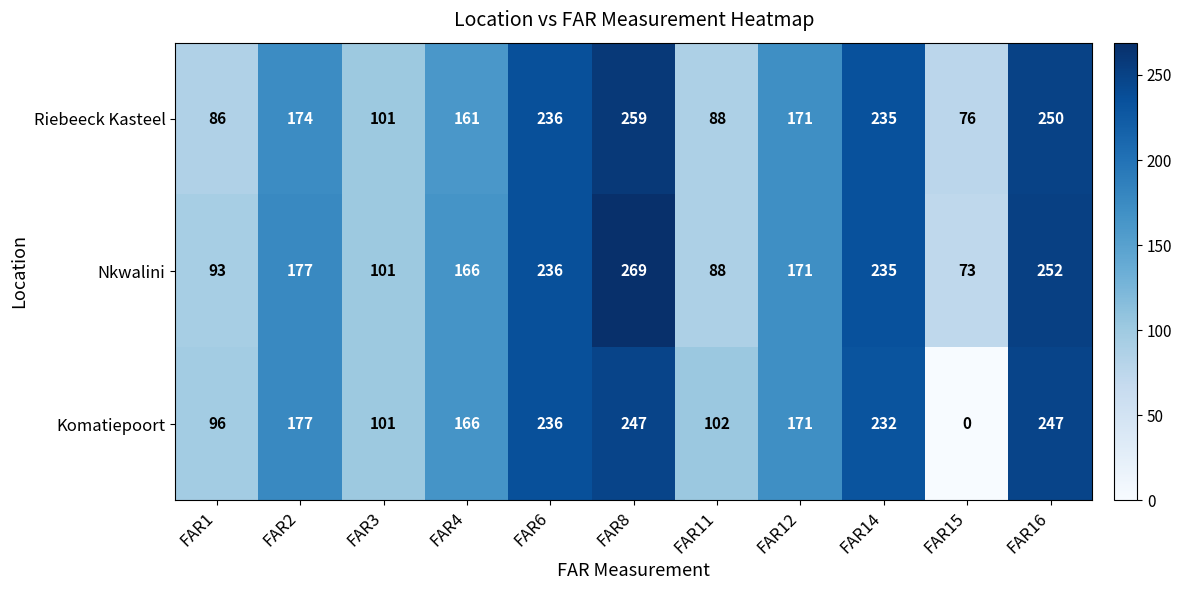

Read the Nkwalini value at FAR11.

88